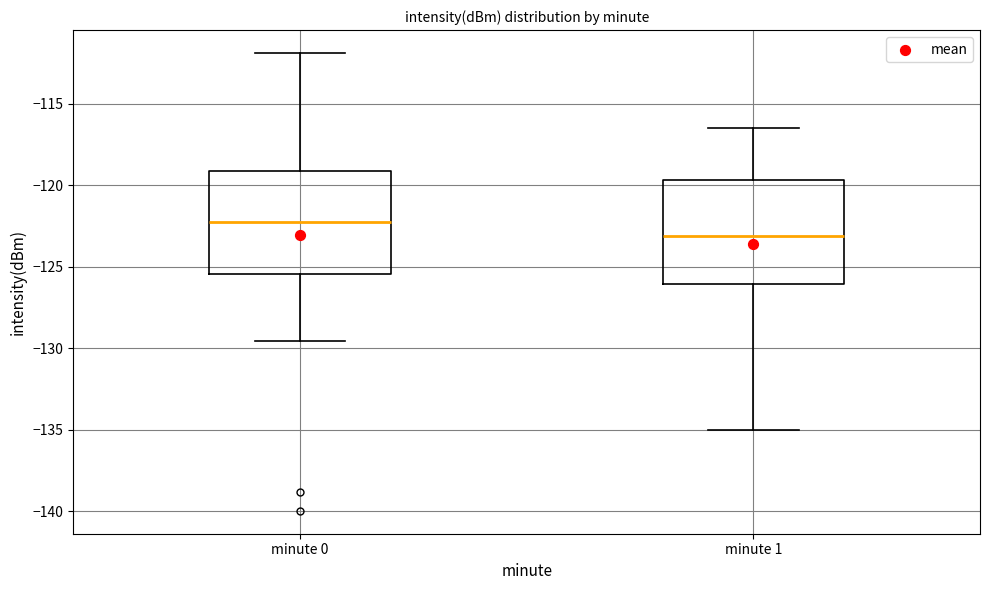

Reading left to right, transcribe this box plot: for each box, give where its median line is, the range the box spans, and where its two whiskers end, as read against the y-axis. The values are not printed on the chart, so give them approximately, as read against the axis.

minute 0: median -122.0, box -125.5 to -119.0, whiskers -129.5 to -112.0
minute 1: median -123.0, box -126.0 to -119.5, whiskers -135.0 to -116.5